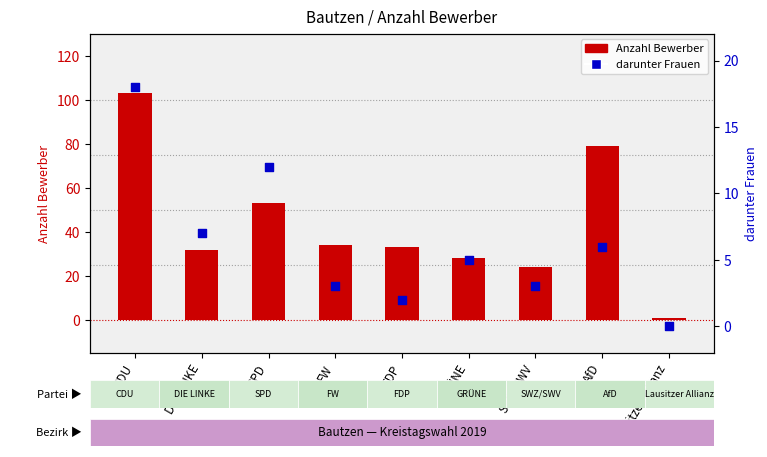

At how many categories does at least one series exceed 78?

2